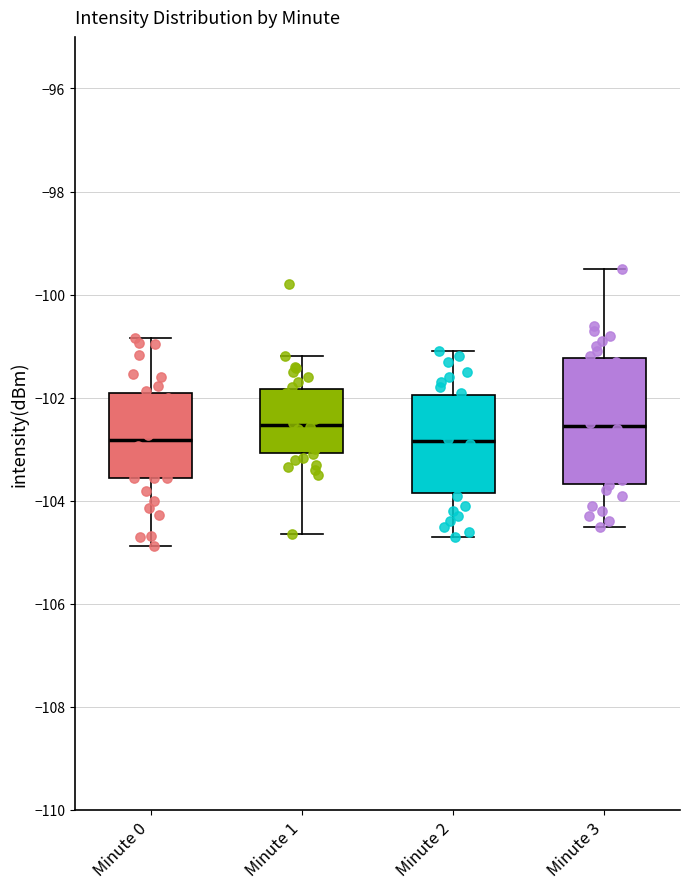

Where does the median line of the box for Minute 0 sit on the y-axis? The values are not printed on the chart, so give them approximately, as read against the axis.

-102.8